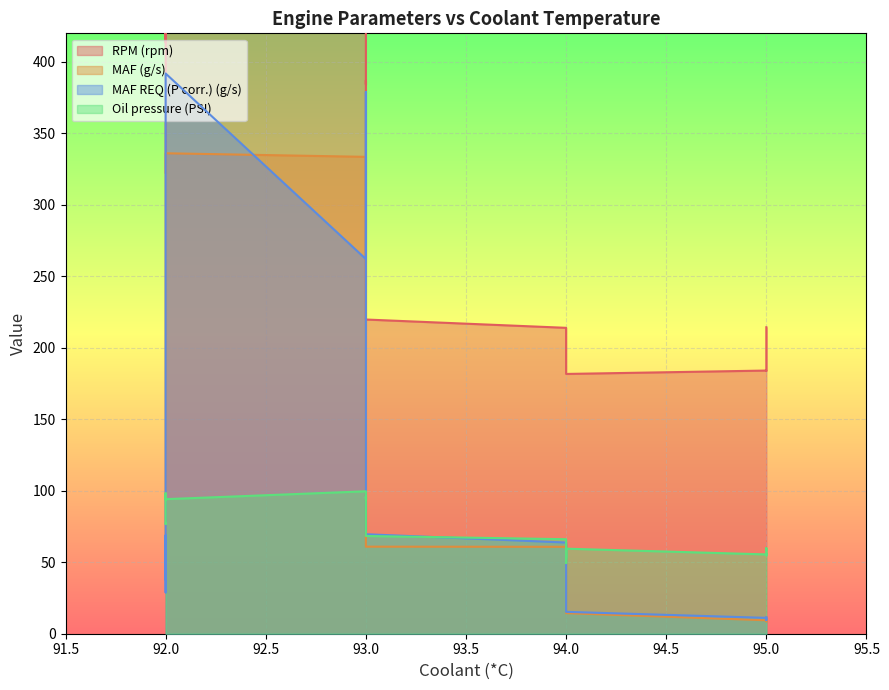

True or false: RPM (rpm) and MAF (g/s) cross at least once.

False